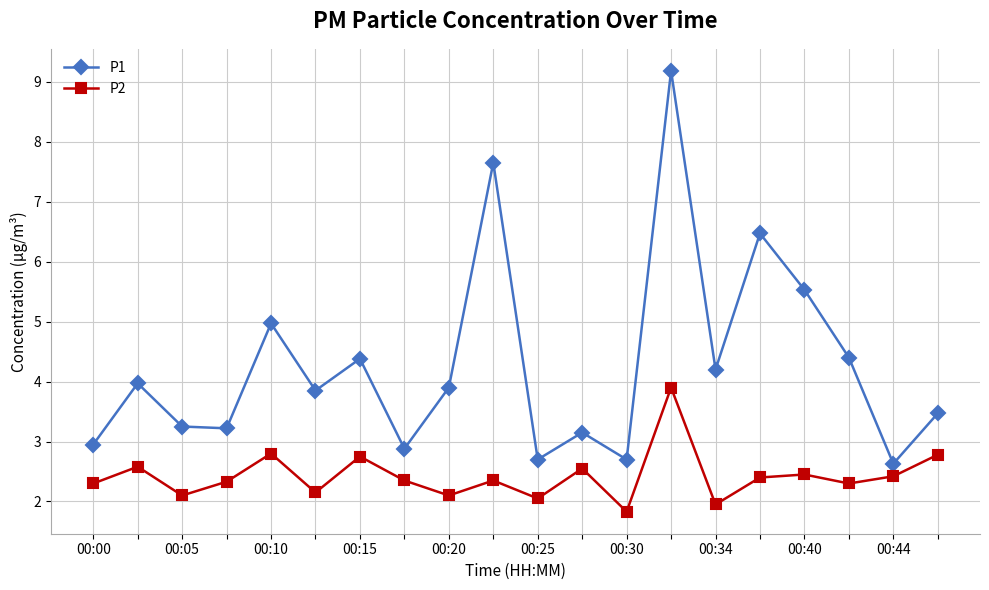

List the series in order of their overall mean, lowest first.

P2, P1